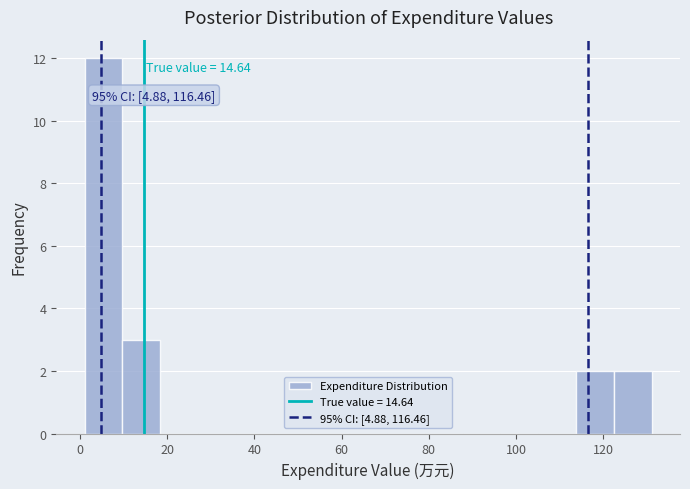

Which range on the x-axis has the tallest bar?

2 to 10